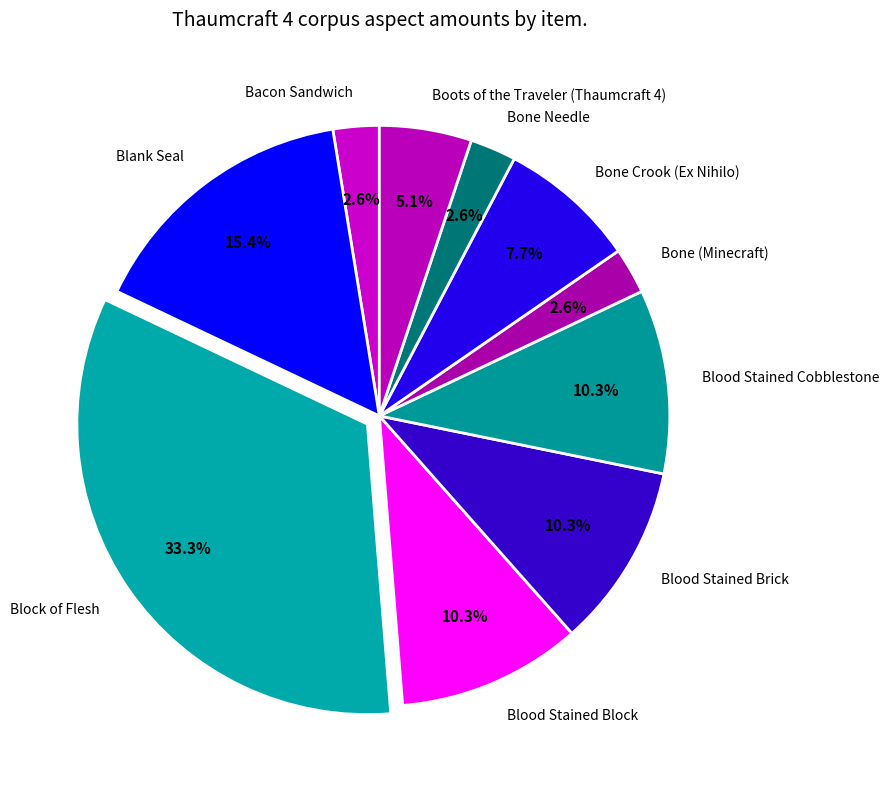

Is there a majority slice in this chart?

No